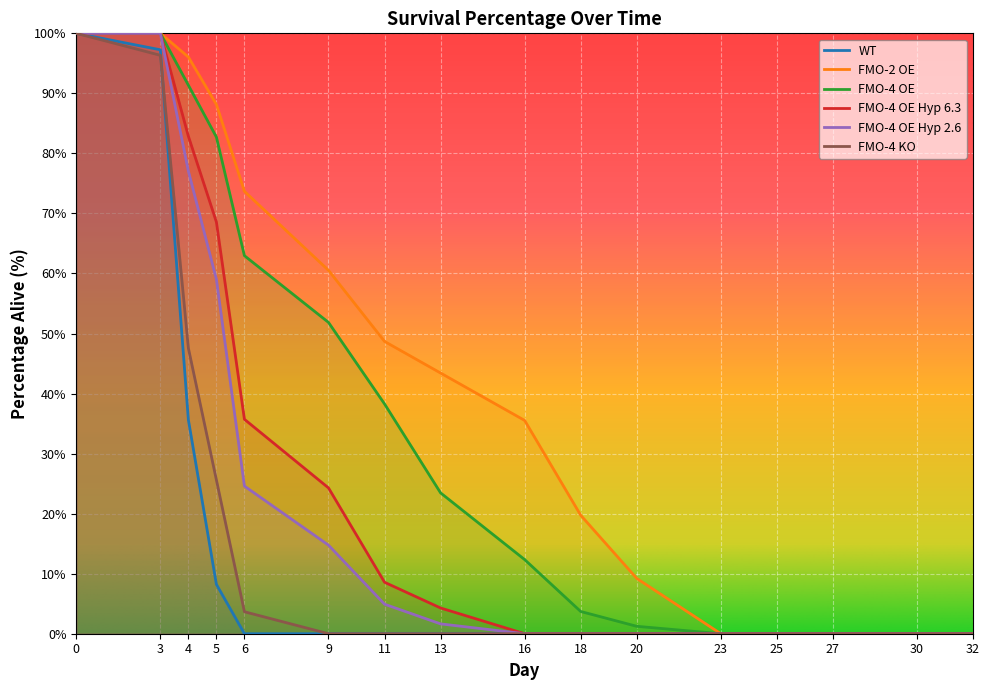

How many categories are shown in the chart?

16